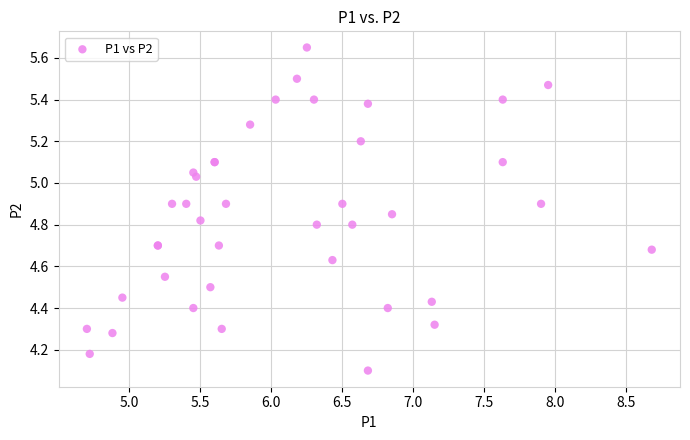

What Y value in the scatter plot is closest to 4?

4.1